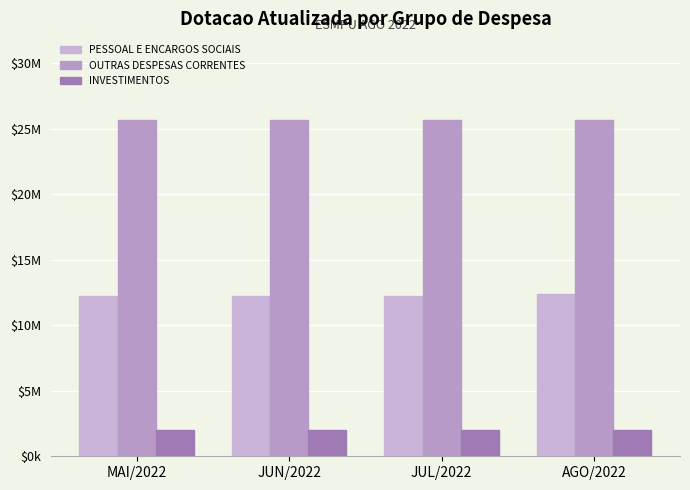

What is the sum of all OUTRAS DESPESAS CORRENTES values?

102610592